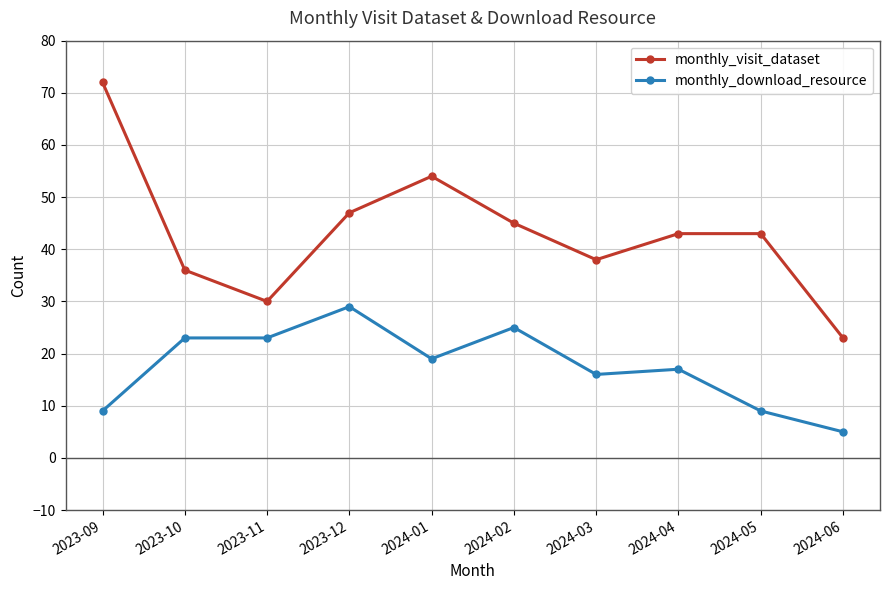

What is the label of the 8th point from the left?

2024-04